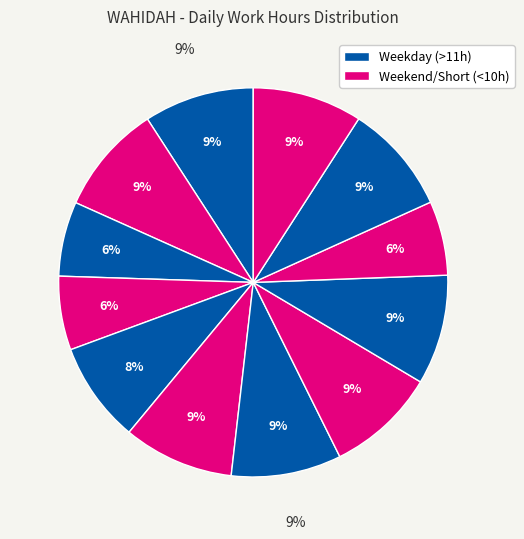

How many slices are in this pie chart?

12